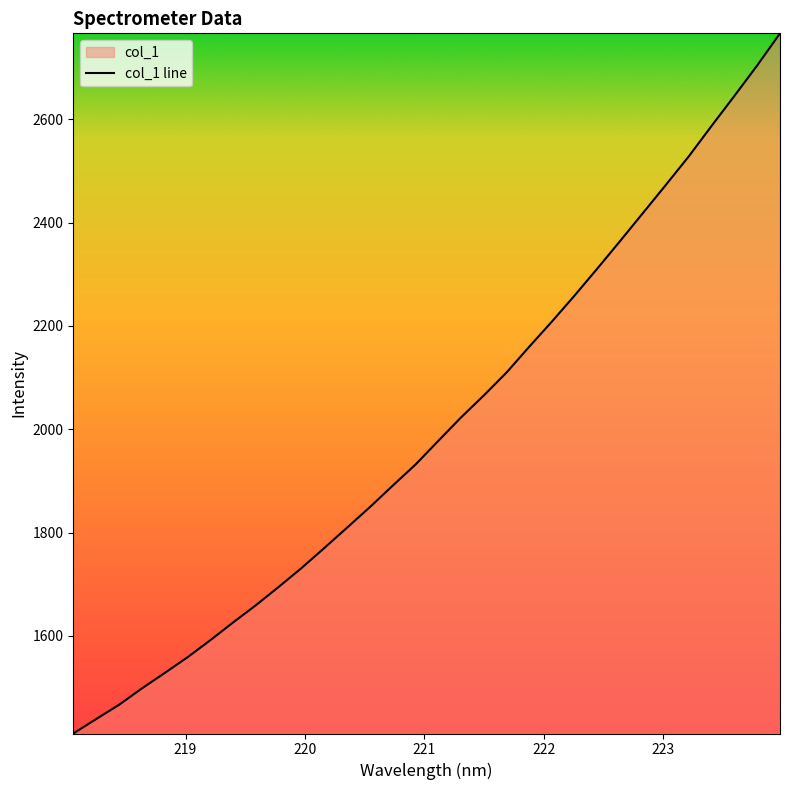

What is the change in value from 218.8244 to 221.4993?

+537.5